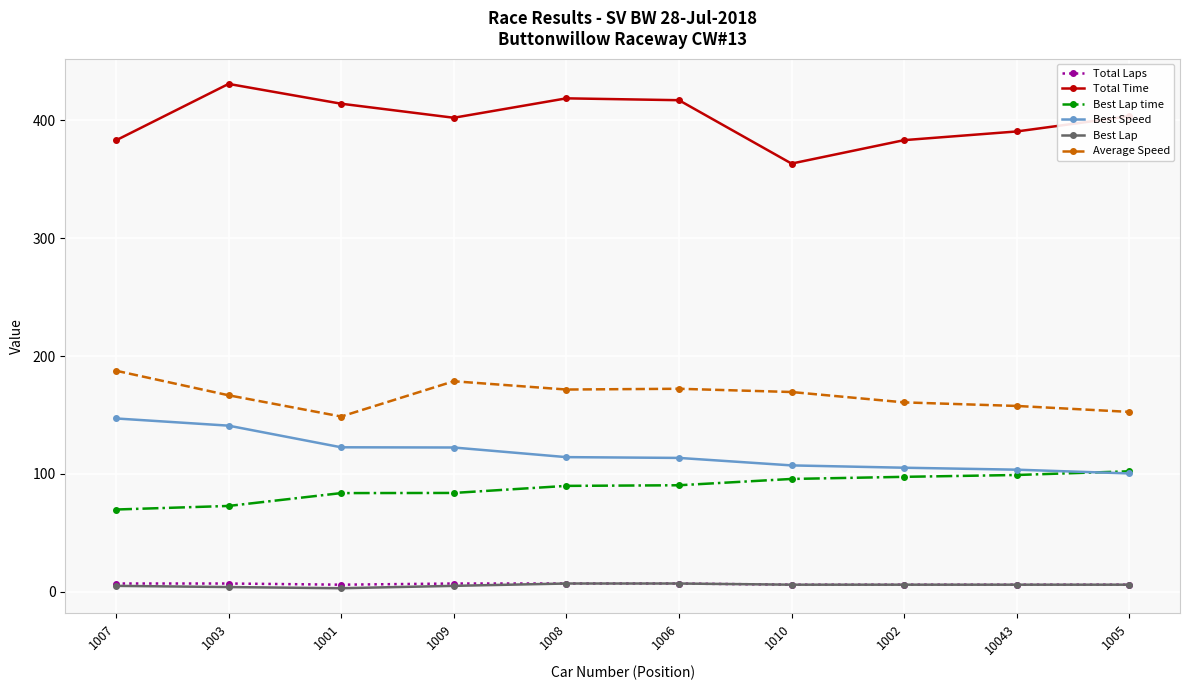

True or false: Best Lap time and Total Time intersect in this chart.

False